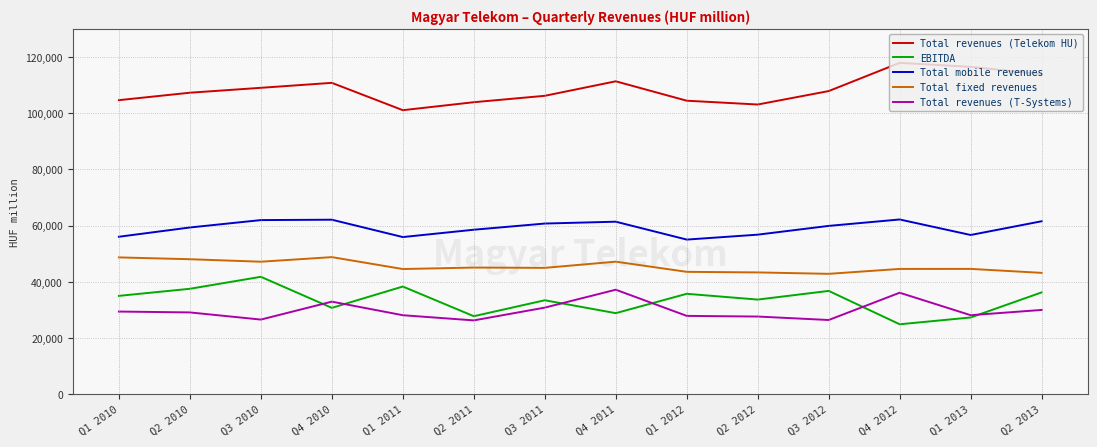

What are all the series names shown in the legend?

Total revenues (Telekom HU), EBITDA, Total mobile revenues, Total fixed revenues, Total revenues (T-Systems)